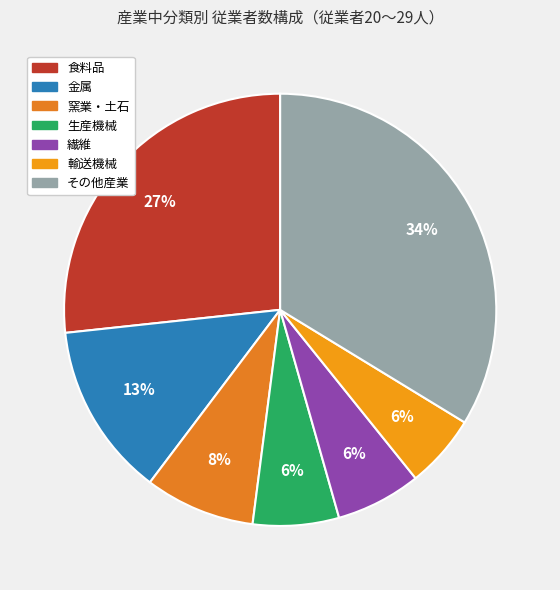

To the nearest percent, what is the average slice percentage?

14%